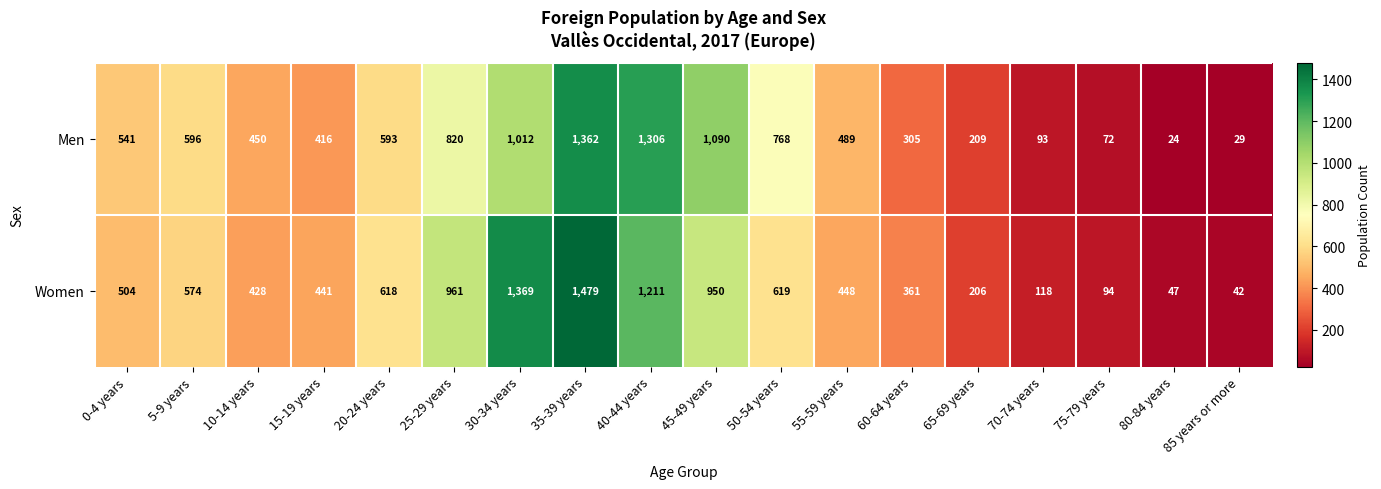

How many series are shown in this chart?

2